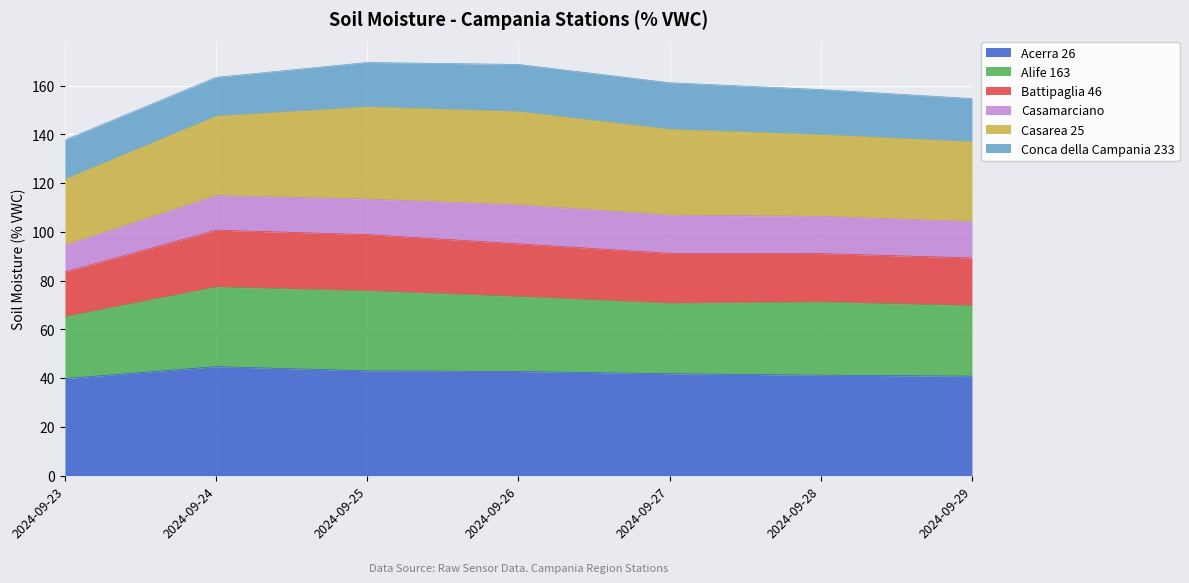

What is the value of the Acerra 26 point at the 1st from the left?

39.8